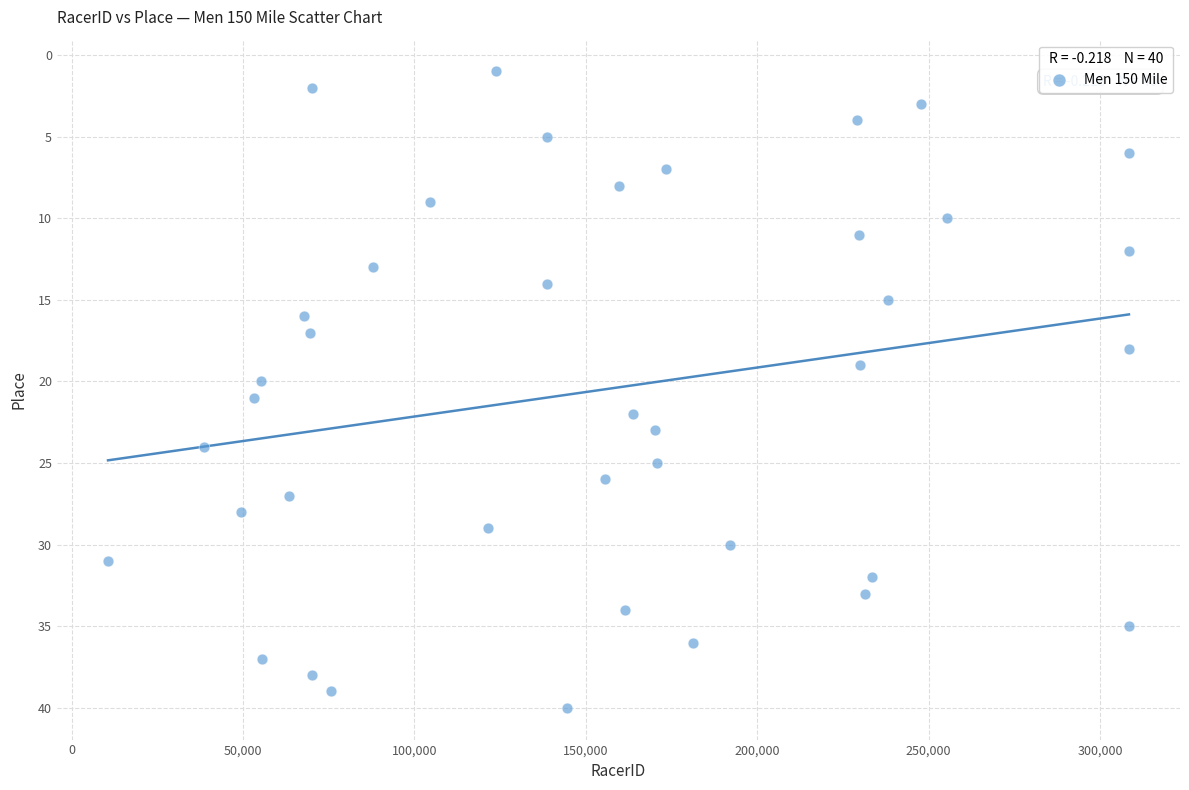

What is the range of Y values (max minus min)?

39